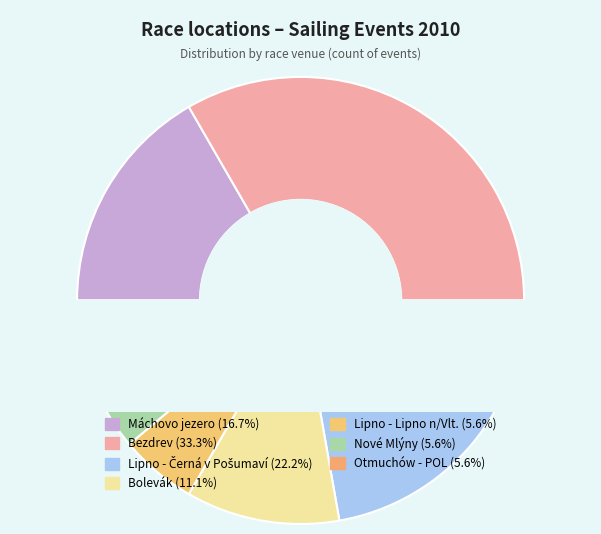

How many slices are in this pie chart?

7